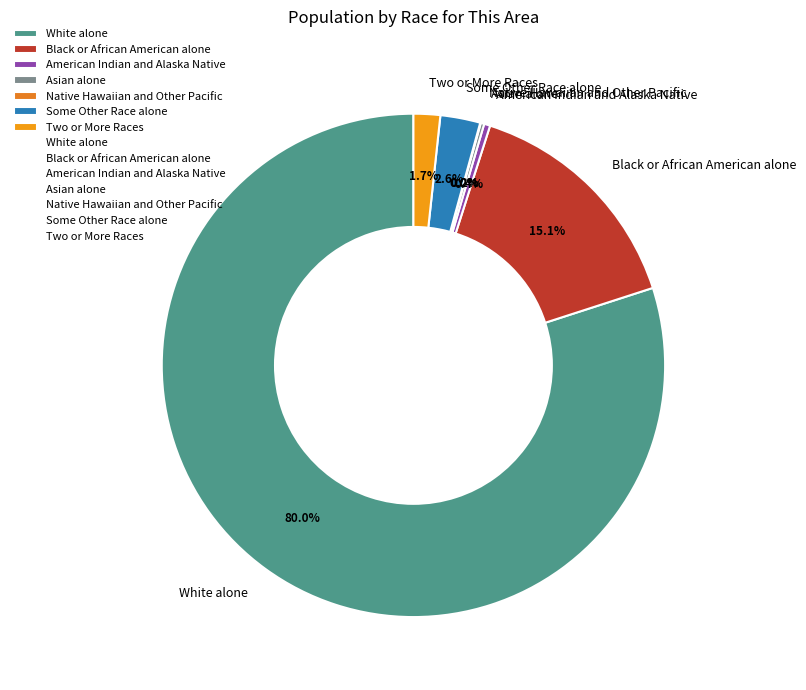

Which category has the biggest portion of the pie?

White alone